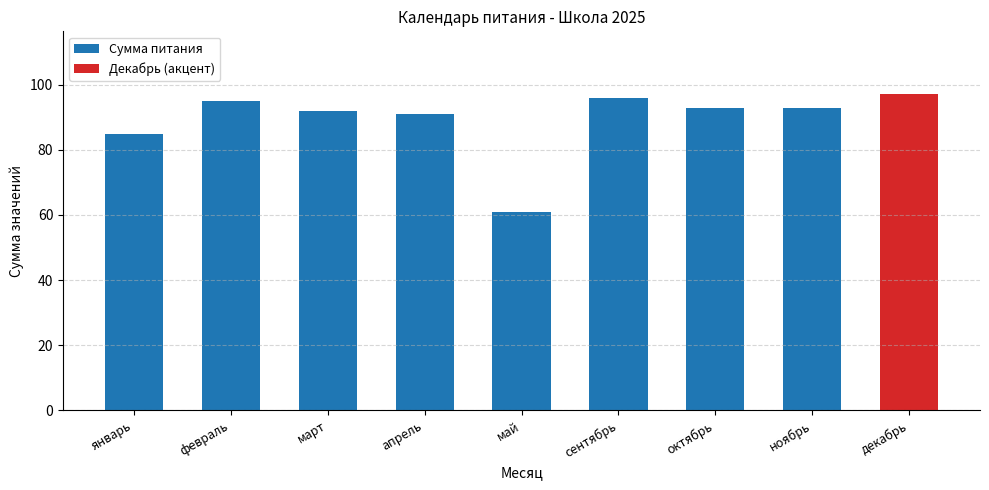

Reading left to right, transcribe all the data shown in this chart.

85	95	92	91	61	96	93	93	97